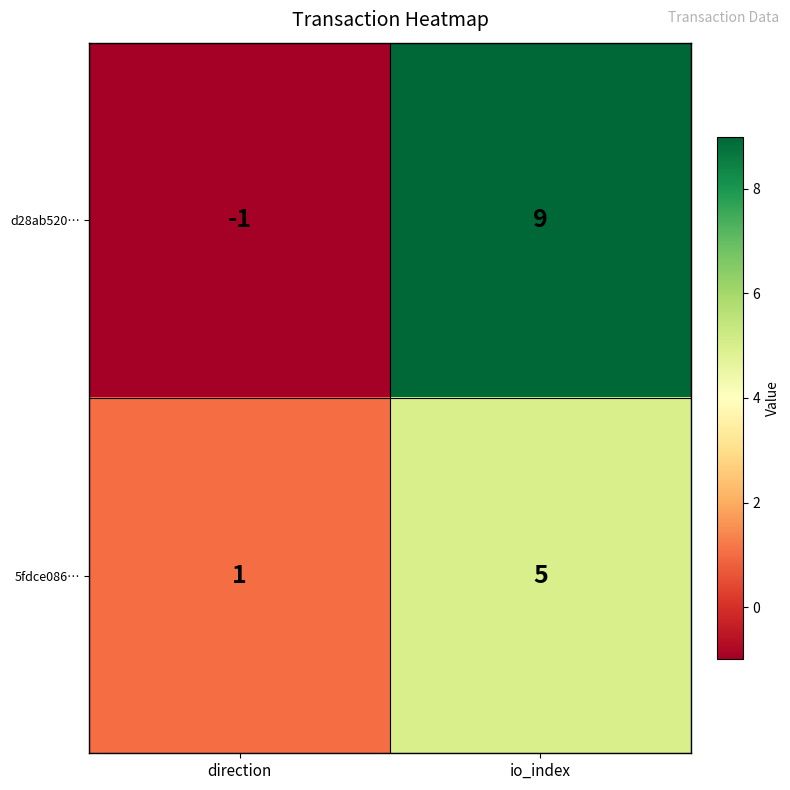

Is the value of d28ab520… at io_index greater than the value of 5fdce086… at direction?

Yes